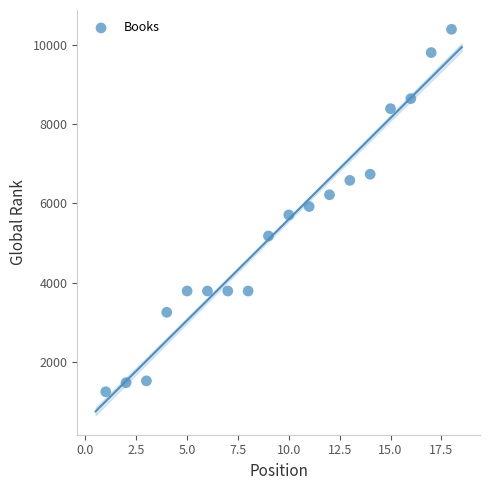

What is the range of X values (max minus min)?

17